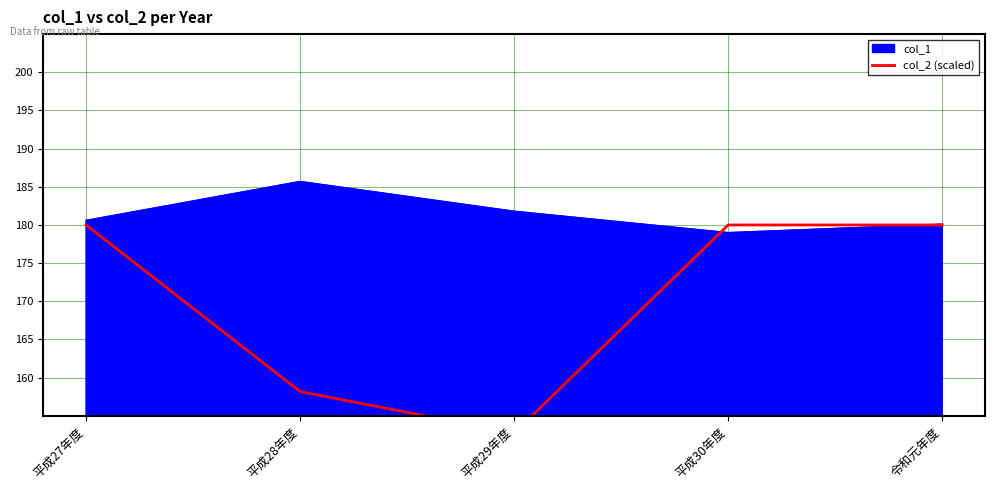

True or false: col_1 has a value of 59.2 at 平成27年度.

False